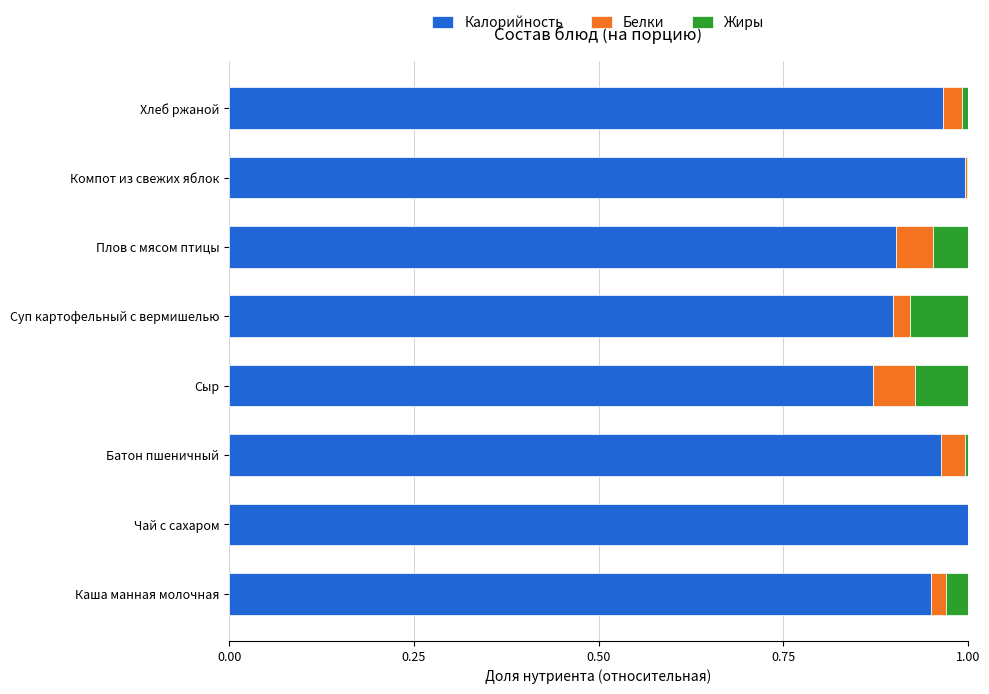

Is it true that Калорийность equals 1.2 at Сыр?

False